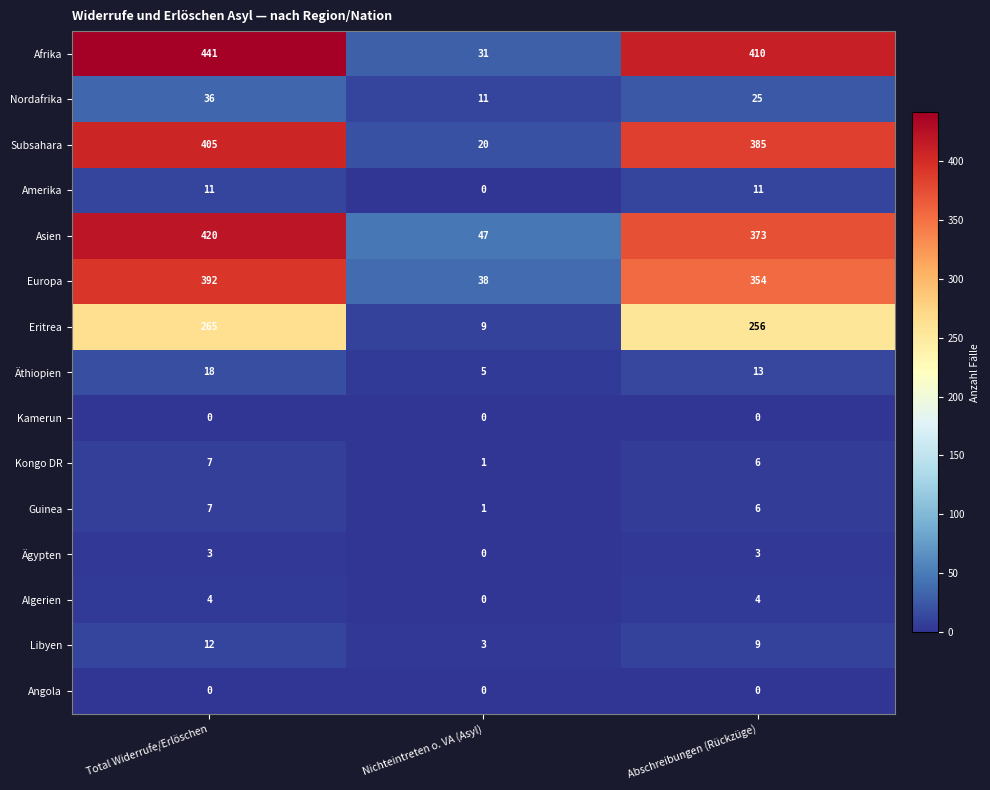

What is the difference between the maximum and minimum values in the Algerien series?

4